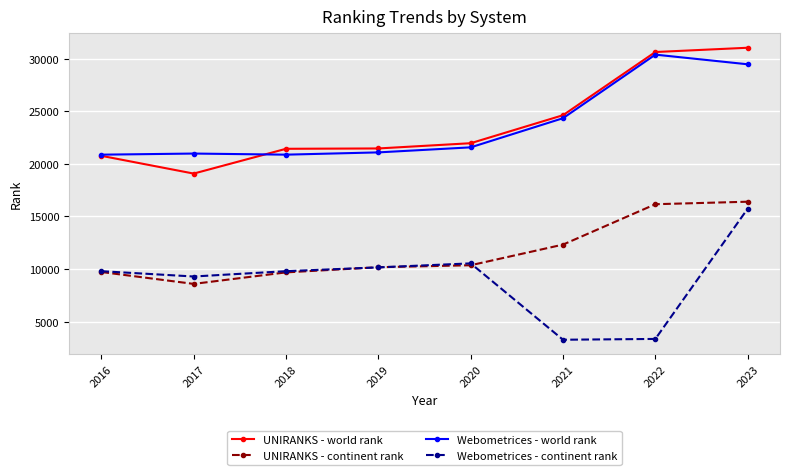

Is it true that UNIRANKS - world rank equals 21423 at 2018?

True